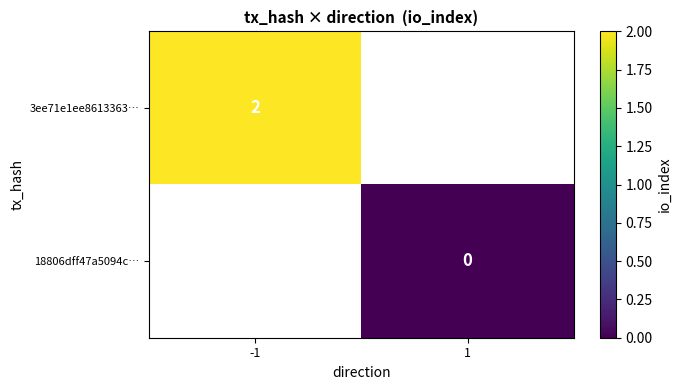

True or false: 3ee71e1ee8613363… has a value of 2 at -1.

True